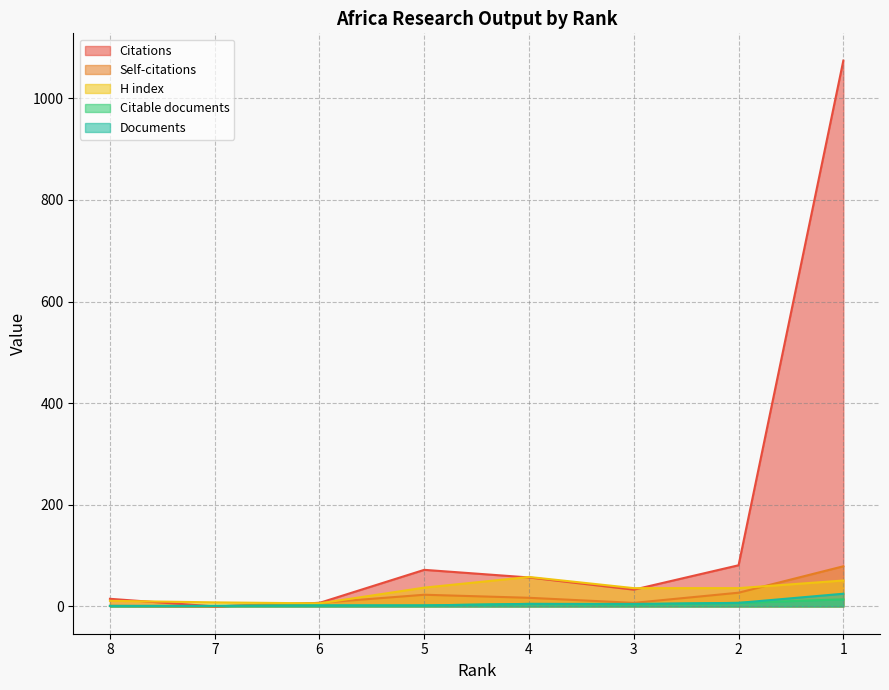

Where does the Citations series first go above 57?

5